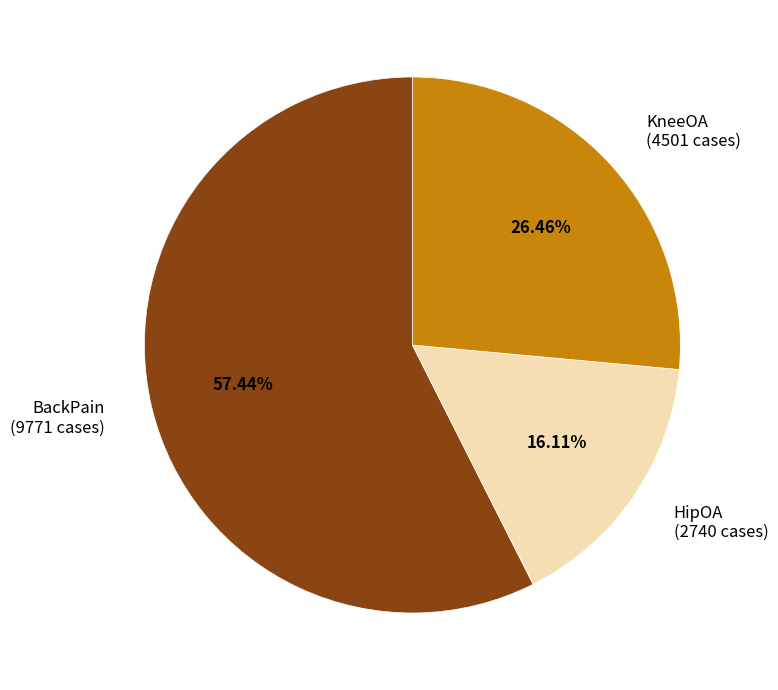

Is there any slice that represents more than half of the pie?

Yes